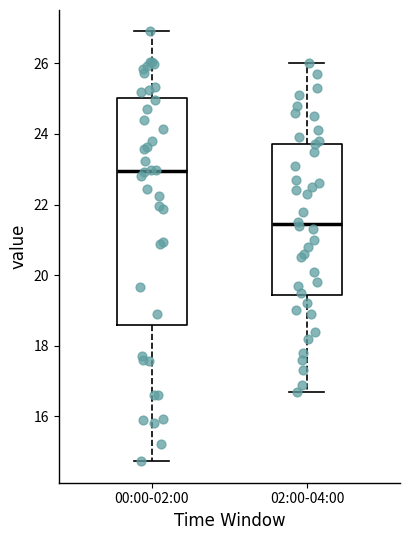

Which box is the tallest, from its lower edge to its upper edge?

00:00-02:00